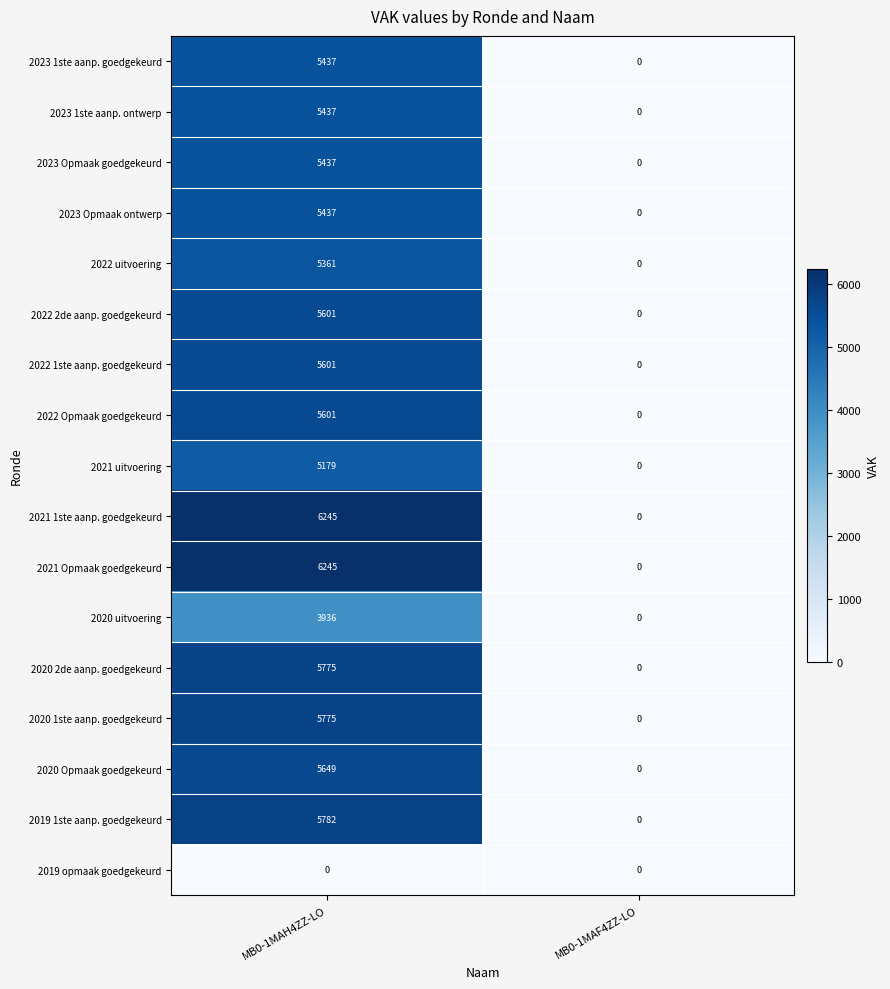

At which category is the sum across all series the highest?

MB0-1MAH4ZZ-LO